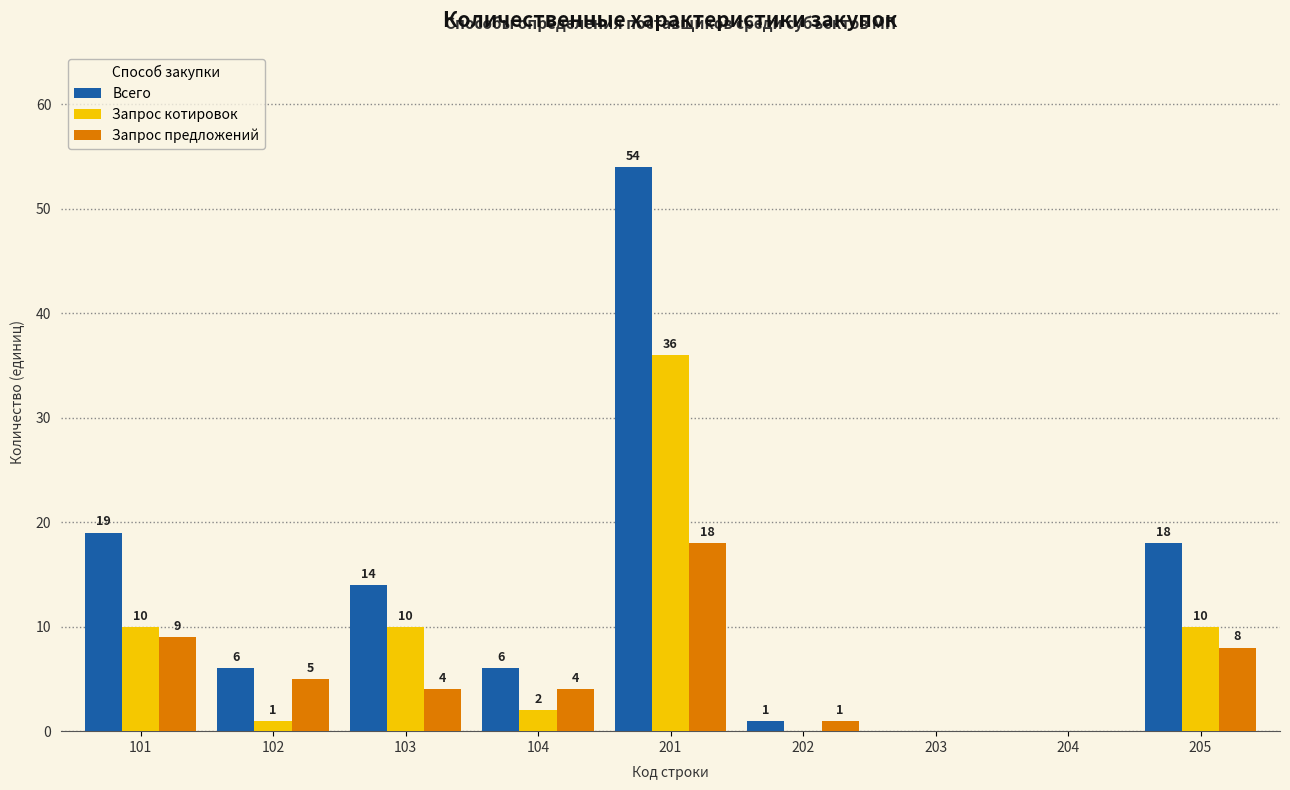

What is the approximate value of Запрос котировок at 205, to the nearest 5?

10